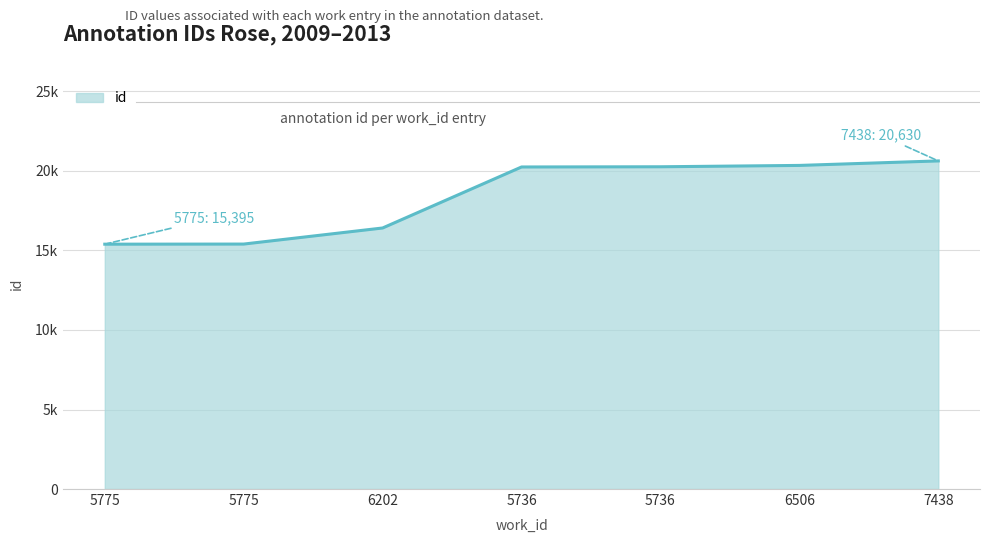

Does the chart have visible grid lines?

Yes